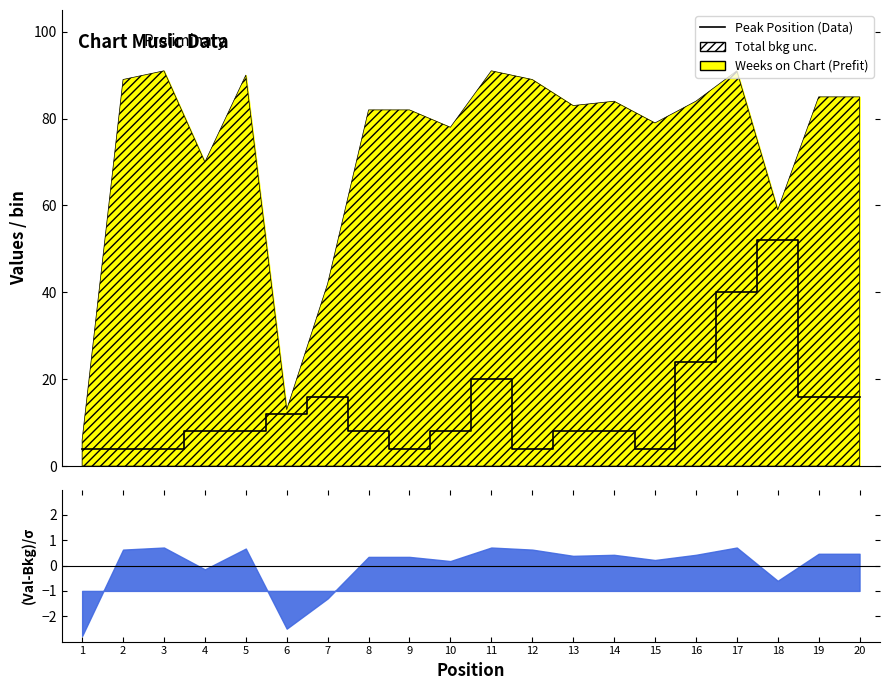

True or false: the data shows 16 at 7.

True